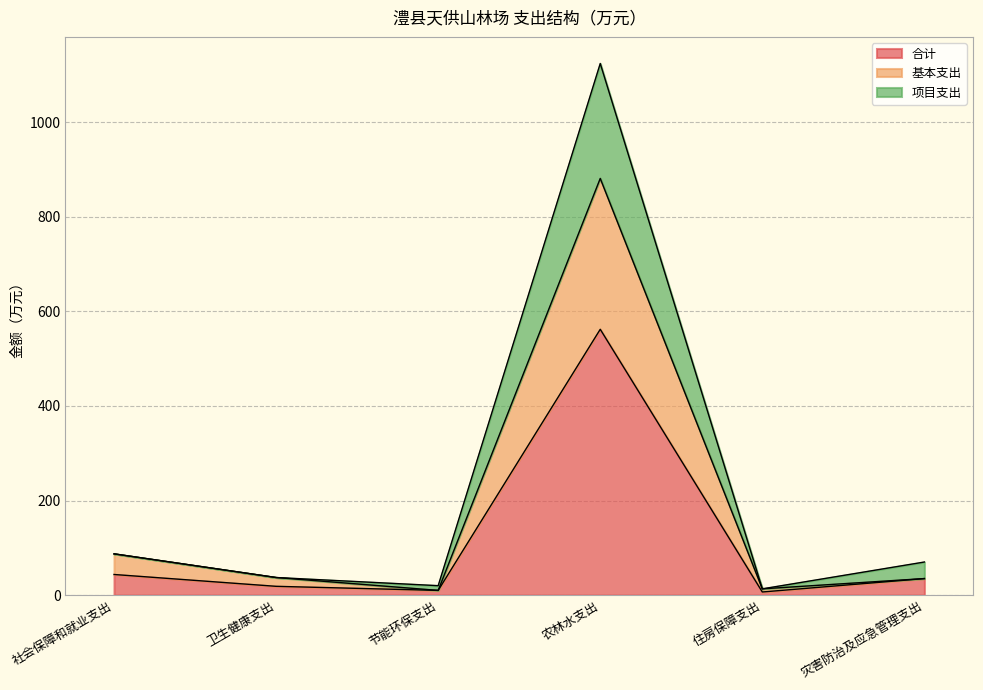

How many categories are shown in the chart?

6